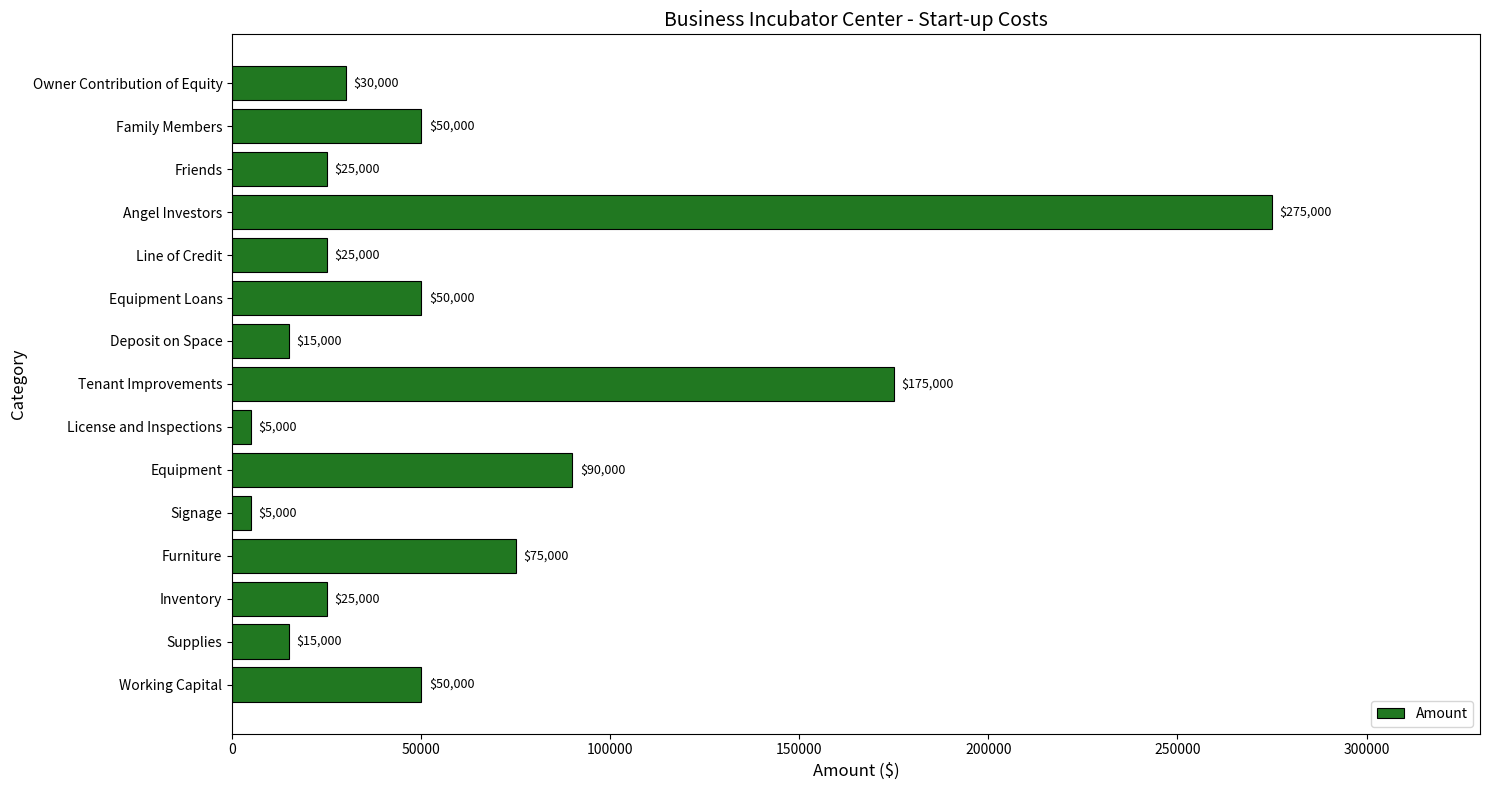

What is the label of the 2nd bar from the bottom?

Supplies